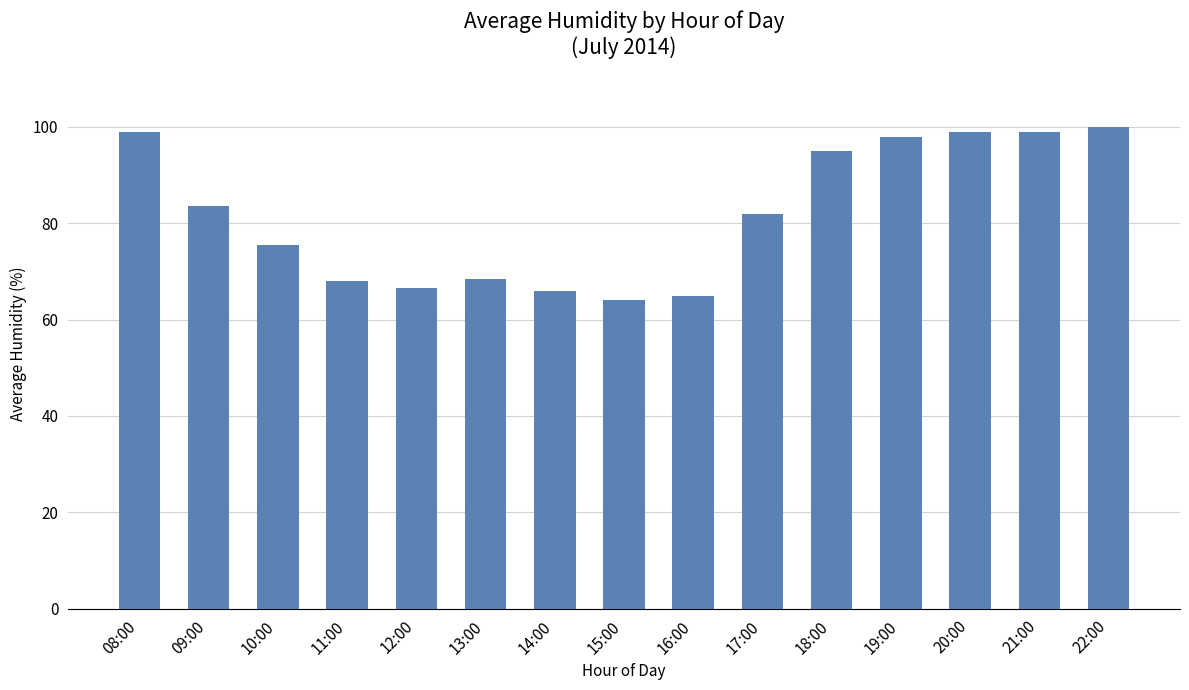

The value at 09:00 is 83.5. True or false?

True